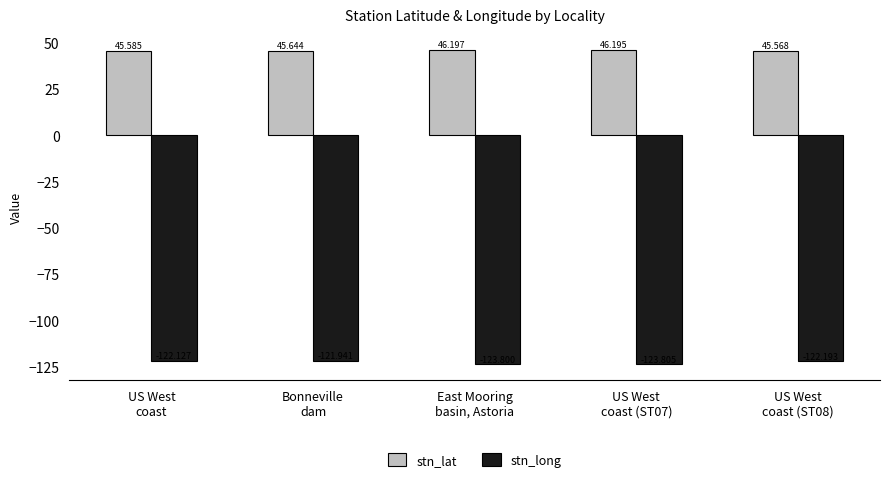

What is the sum of all stn_lat values?

229.2